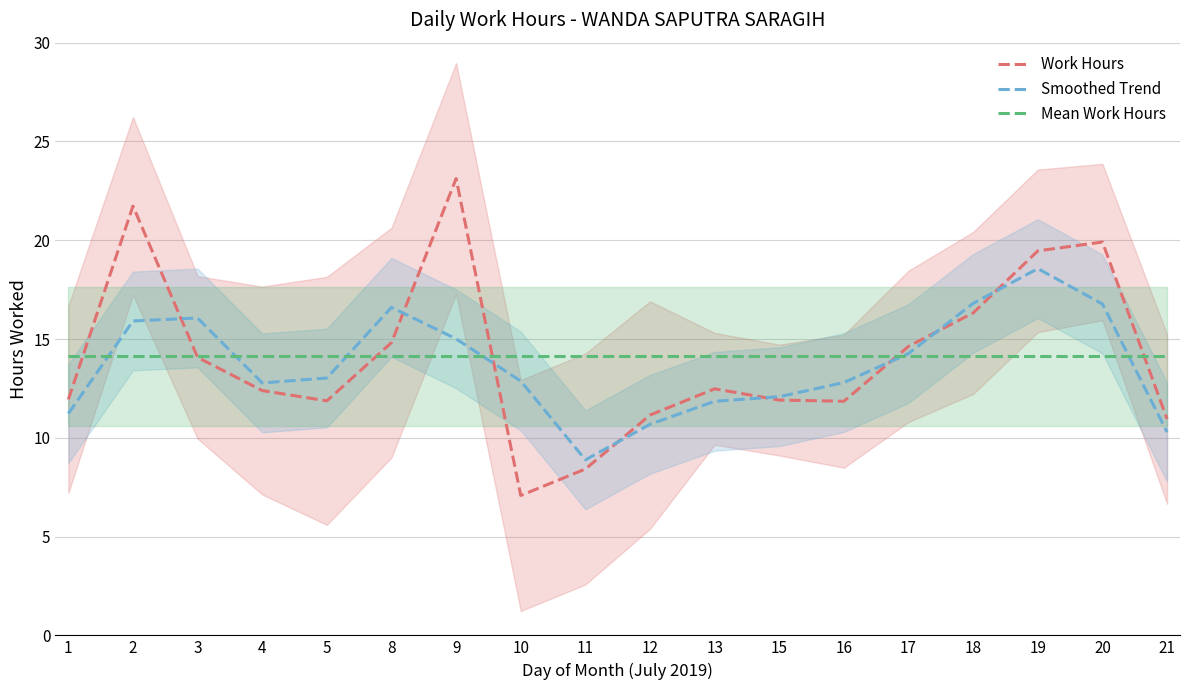

True or false: Smoothed Trend has a value of 8.0 at 20.

False